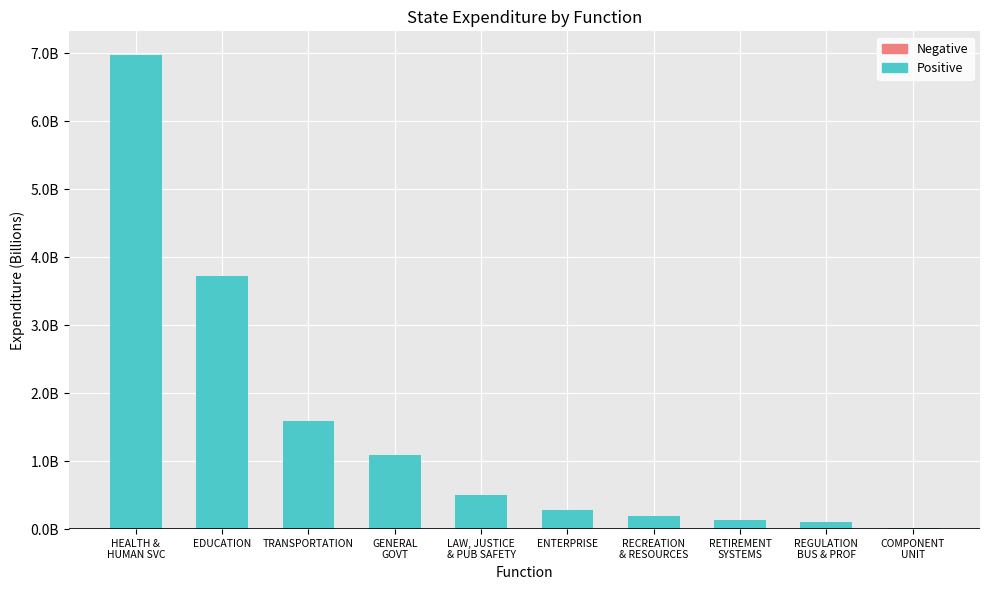

Are the bars horizontal?

No